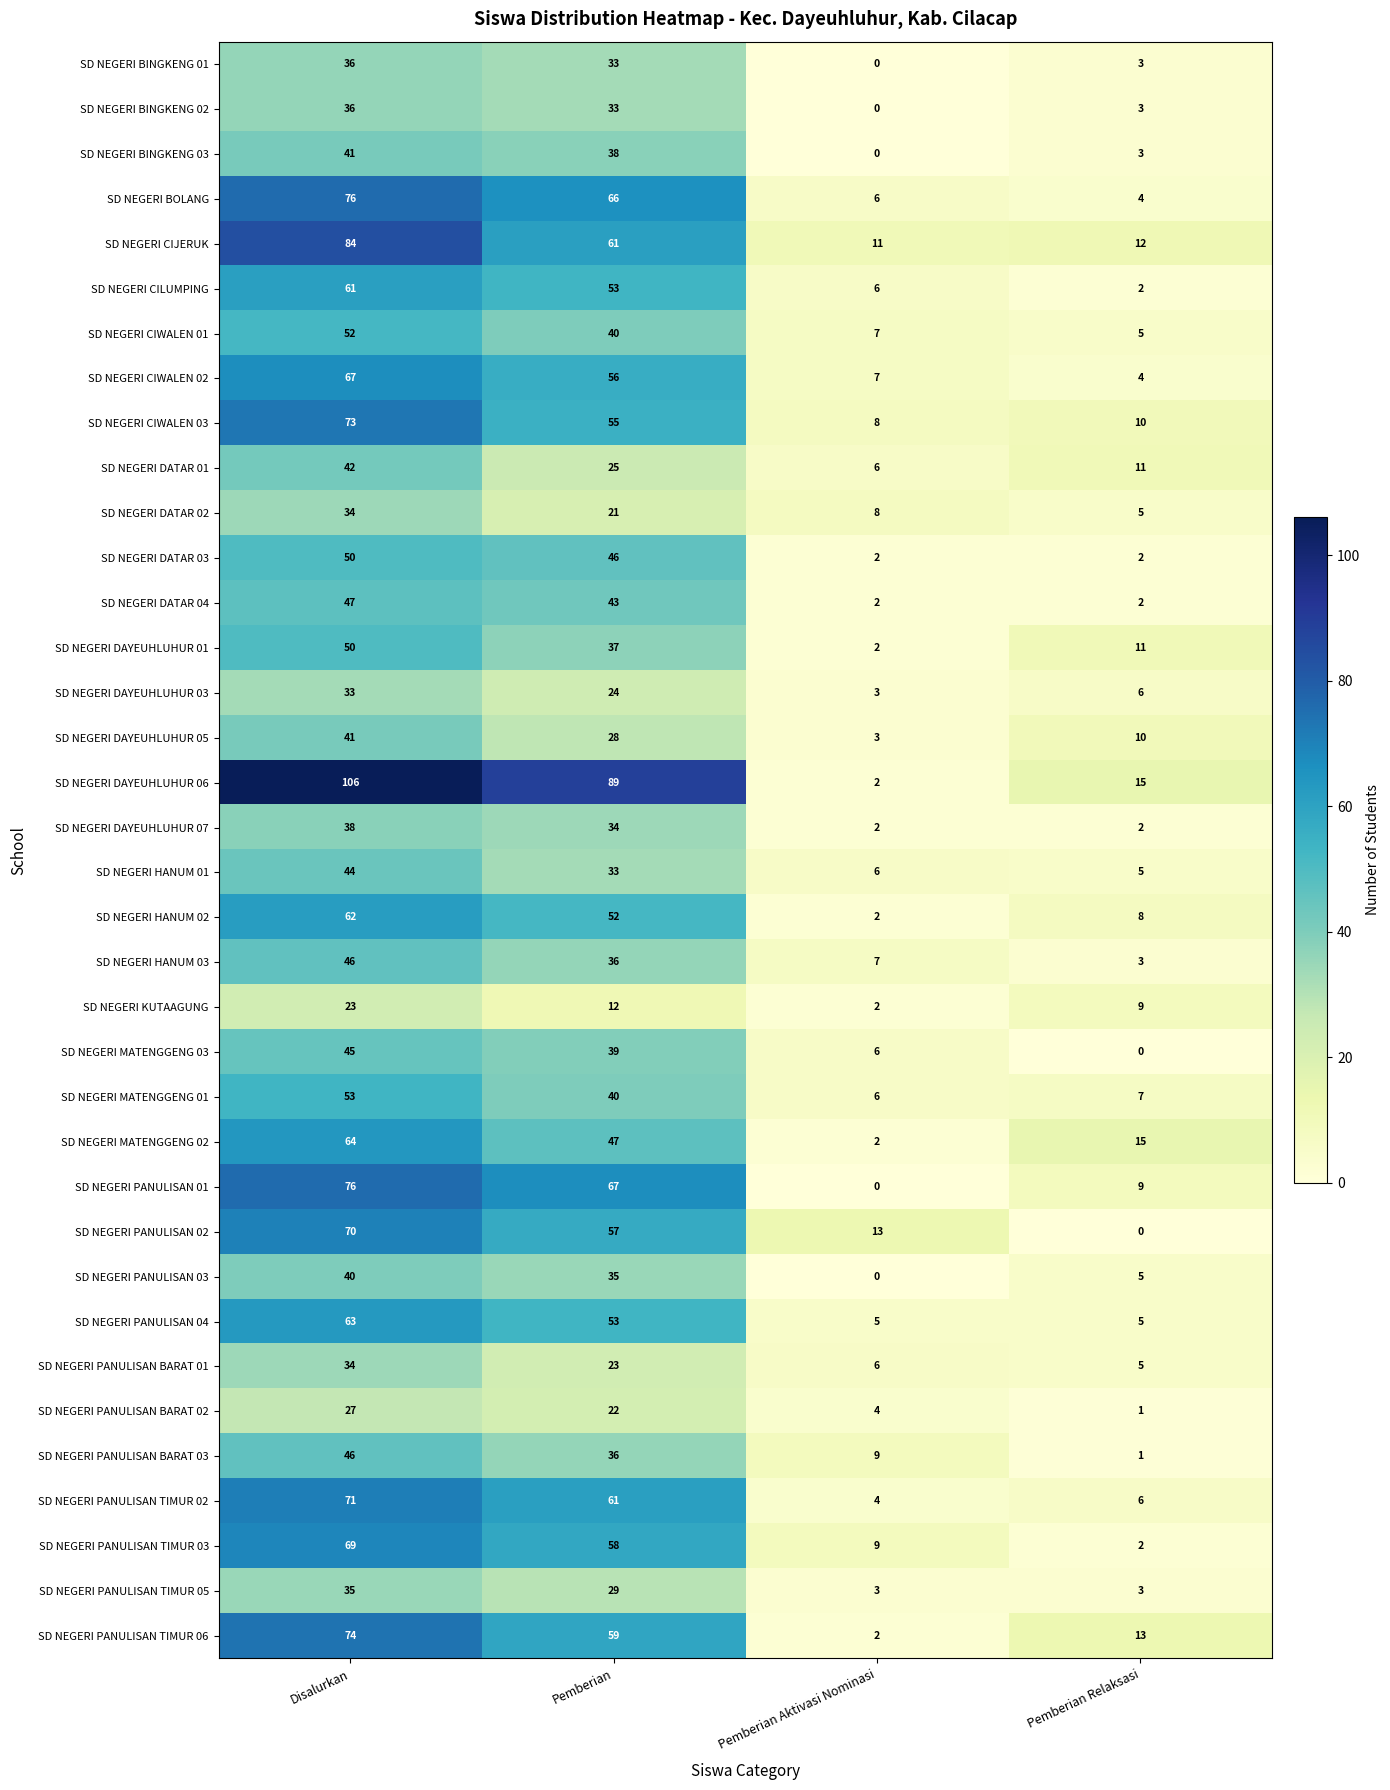

Read the SD NEGERI PANULISAN TIMUR 02 value at Disalurkan.

71